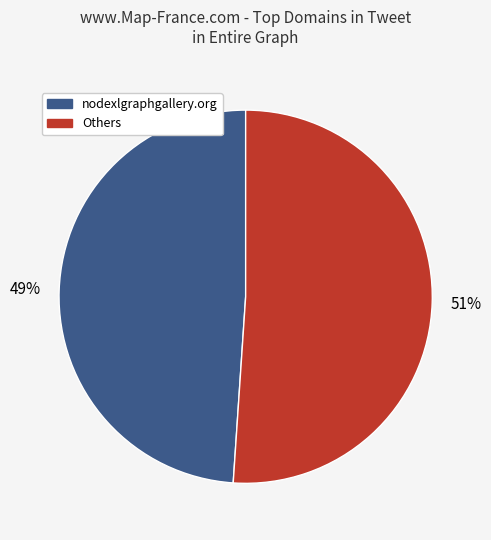

Rank the categories by value from highest to lowest.

Others, nodexlgraphgallery.org